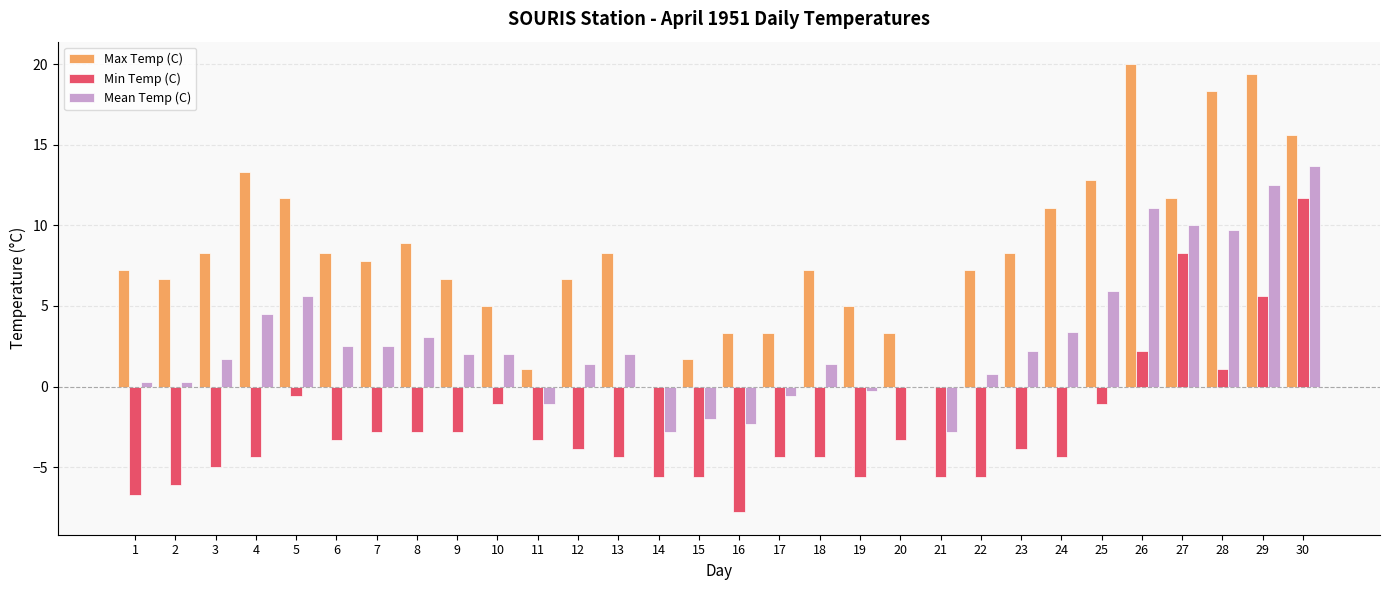

At which category is the sum across all series the highest?

30